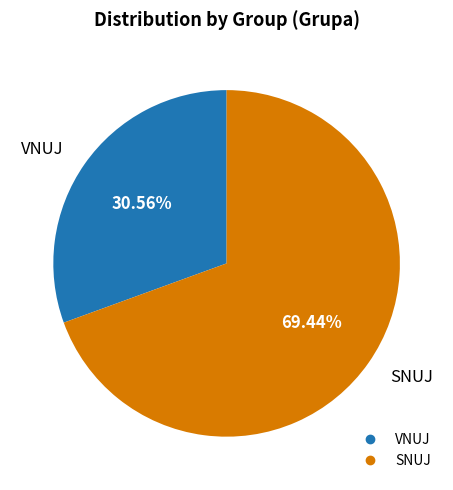

Rank the categories by value from highest to lowest.

SNUJ, VNUJ